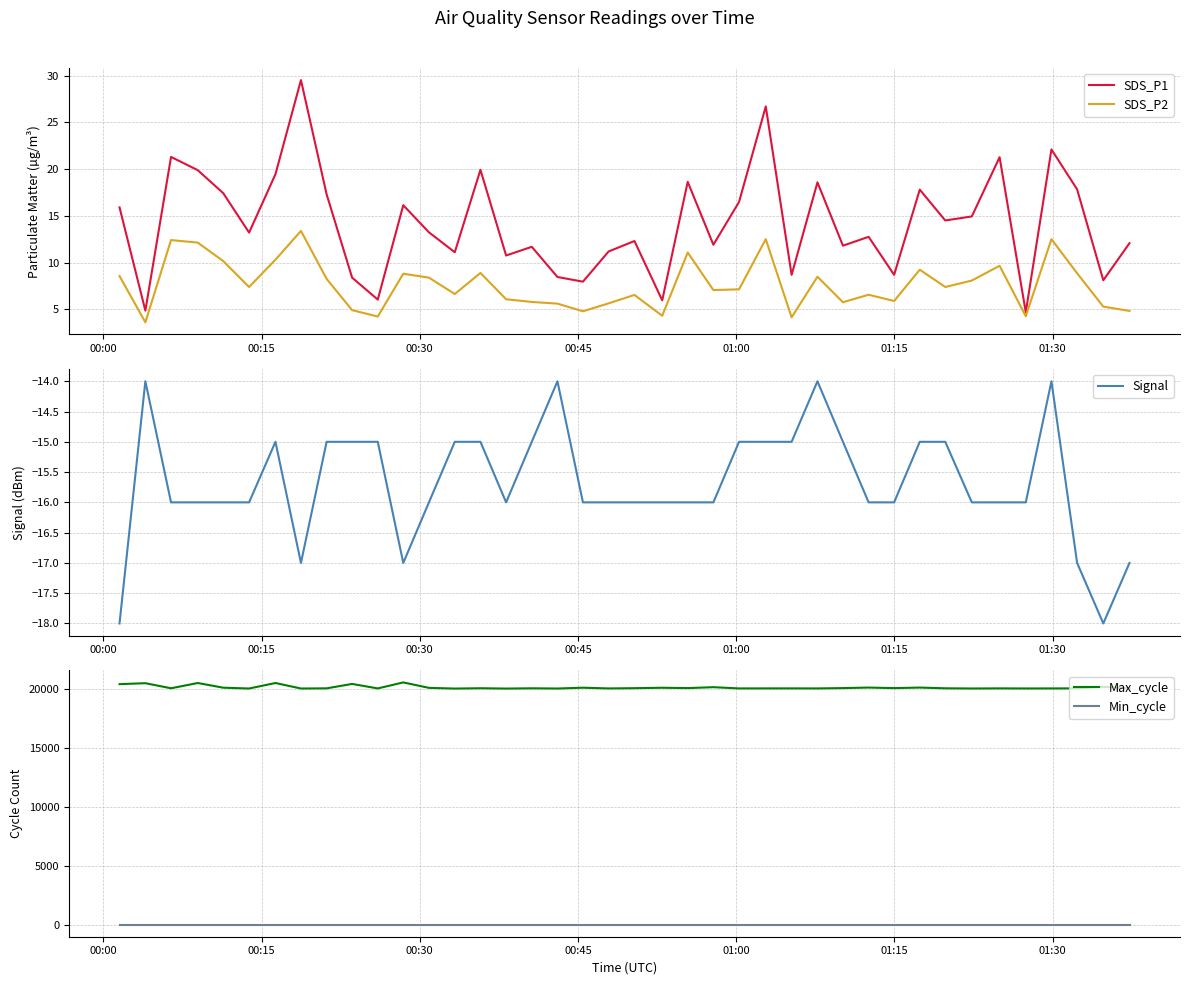

What is the maximum value for Signal?

-14